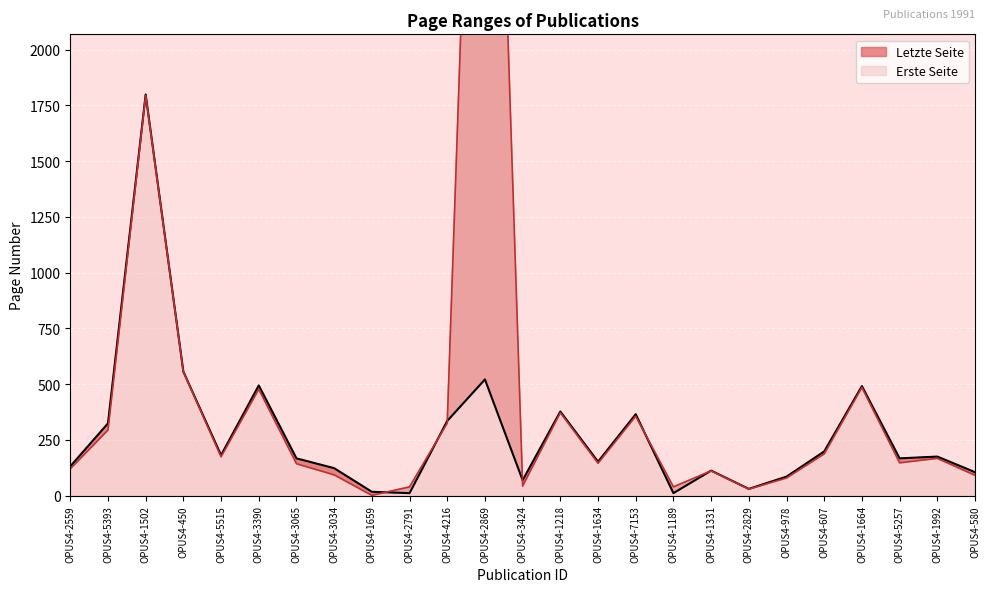

At which category does the chart reach its minimum across all series?

OPUS4-1659